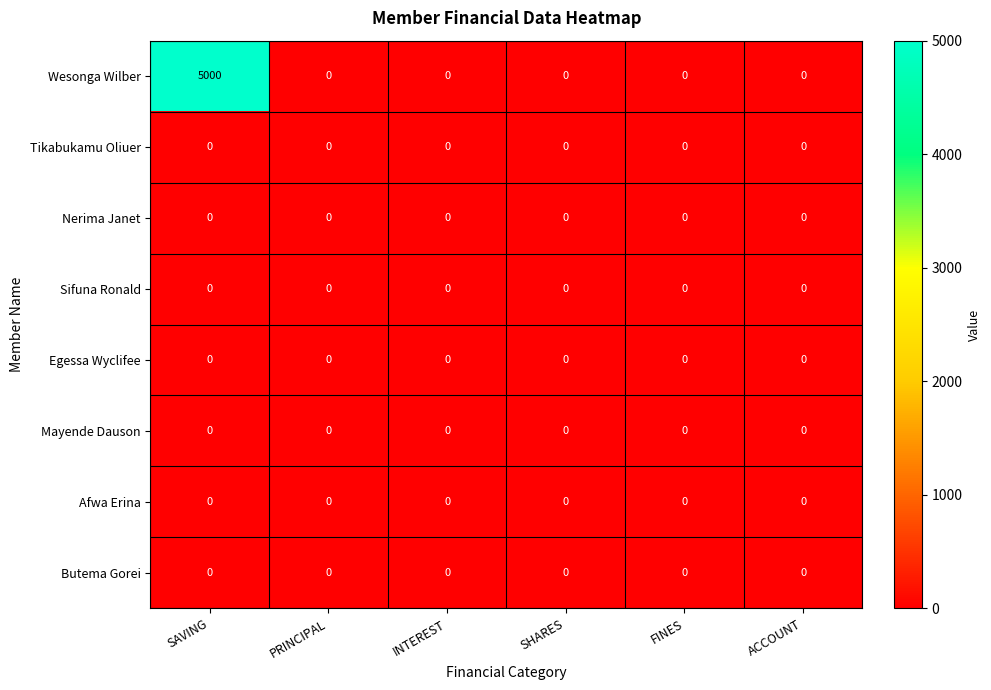

Which series has the largest range (max minus min)?

Wesonga Wilber